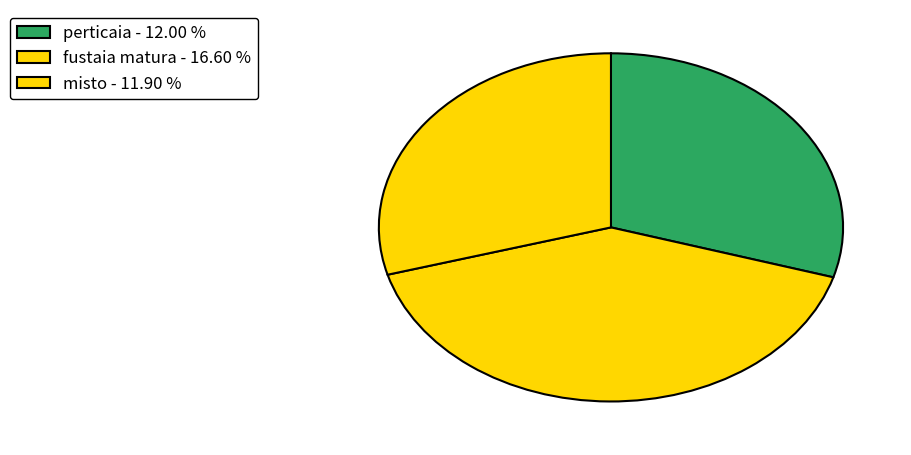

How many segments does this pie chart have?

3